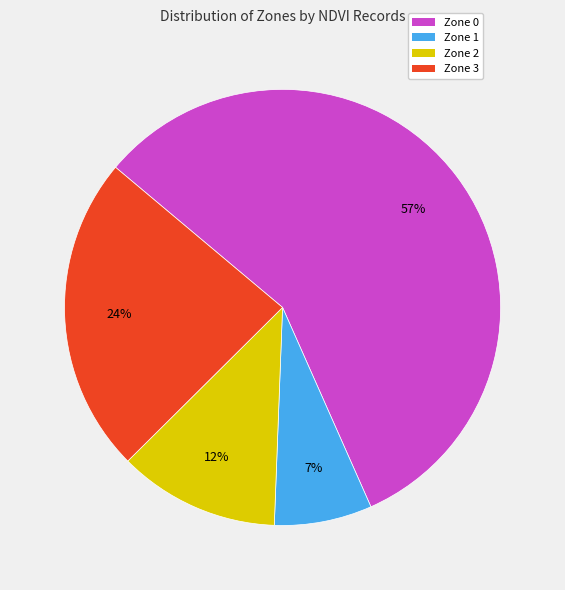

To the nearest percent, what portion does Zone 0 represent?

57%